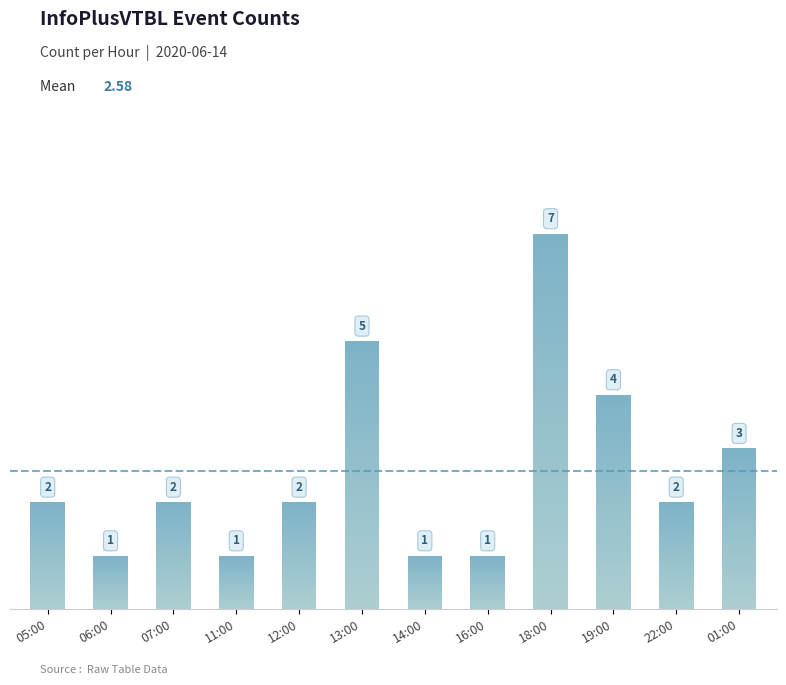

What is the minimum value shown in the chart?

1